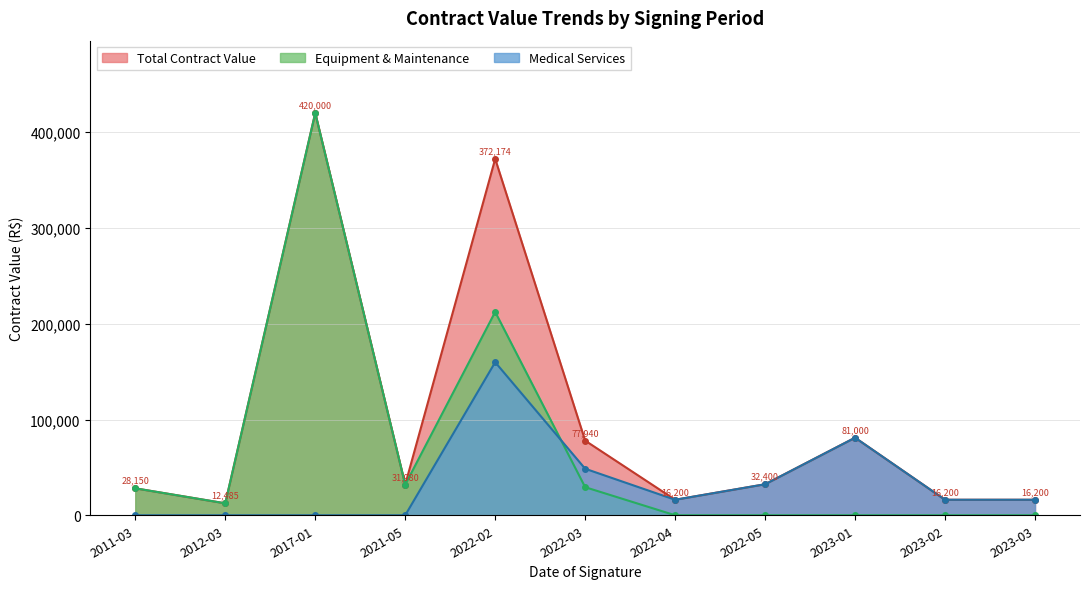

What is the difference between the second highest and second lowest values in the Medical Services series?

81000.0